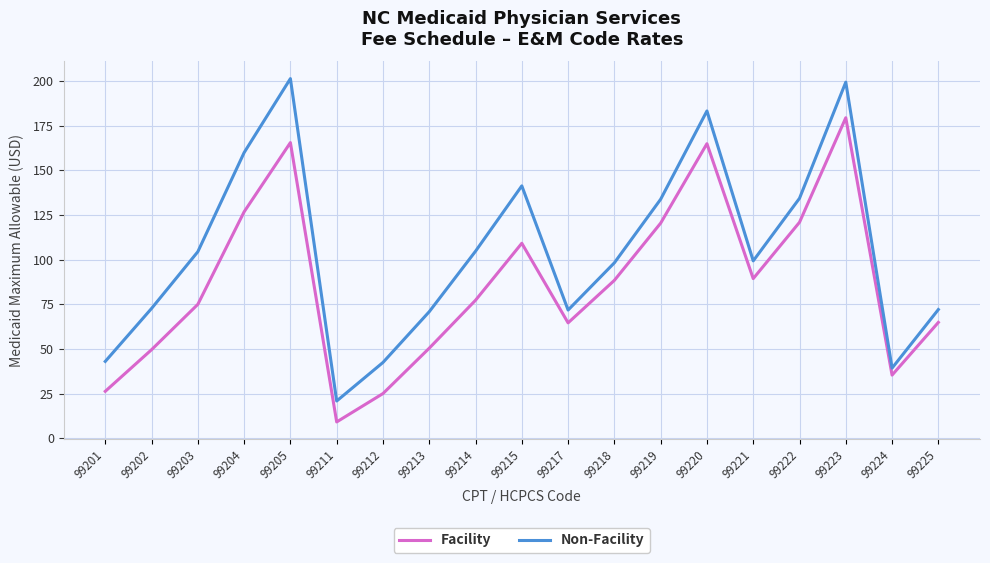

How many lines are shown in the chart?

2